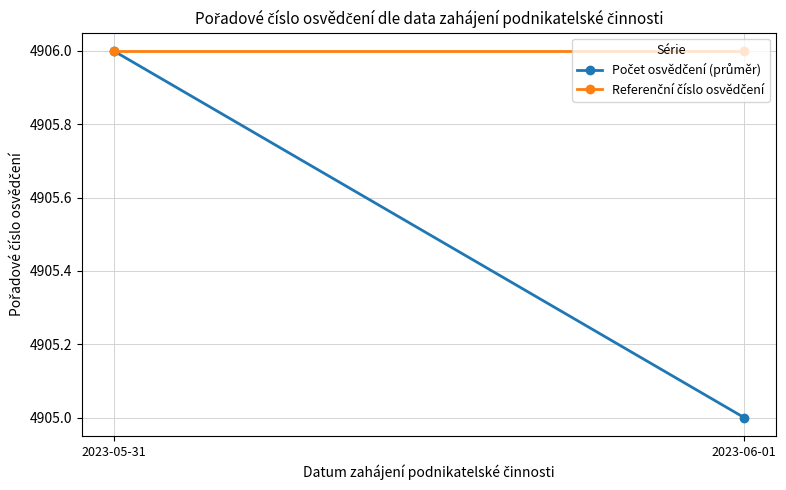

What is the value of the Referenční číslo osvědčení point at the 2nd from the left?

4906